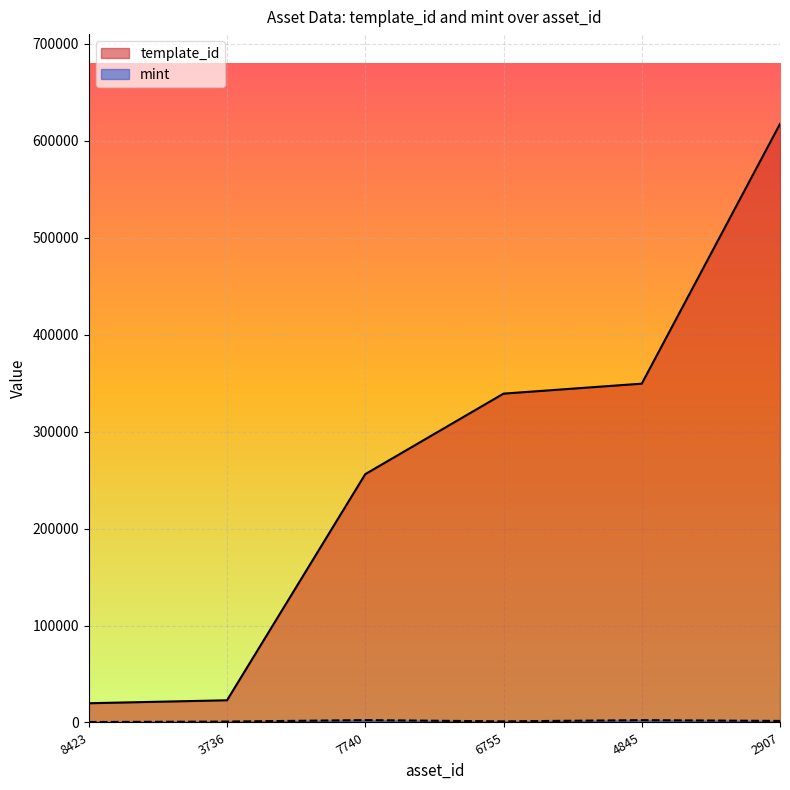

Count the number of data series in this chart.

2